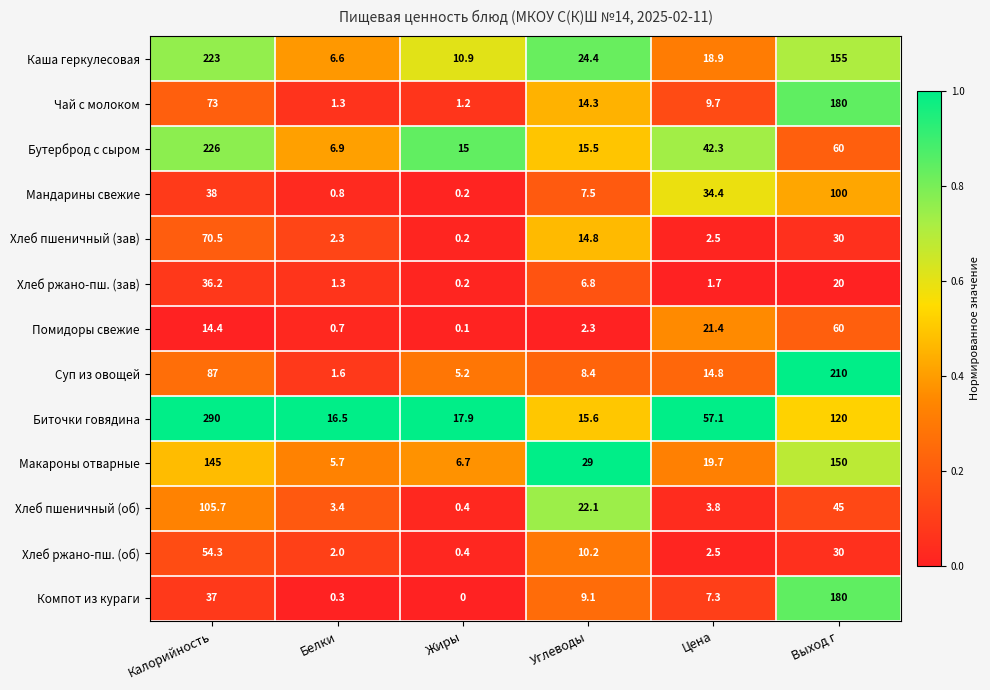

True or false: Суп из овощей has a value of 210.0 at Выход г.

True